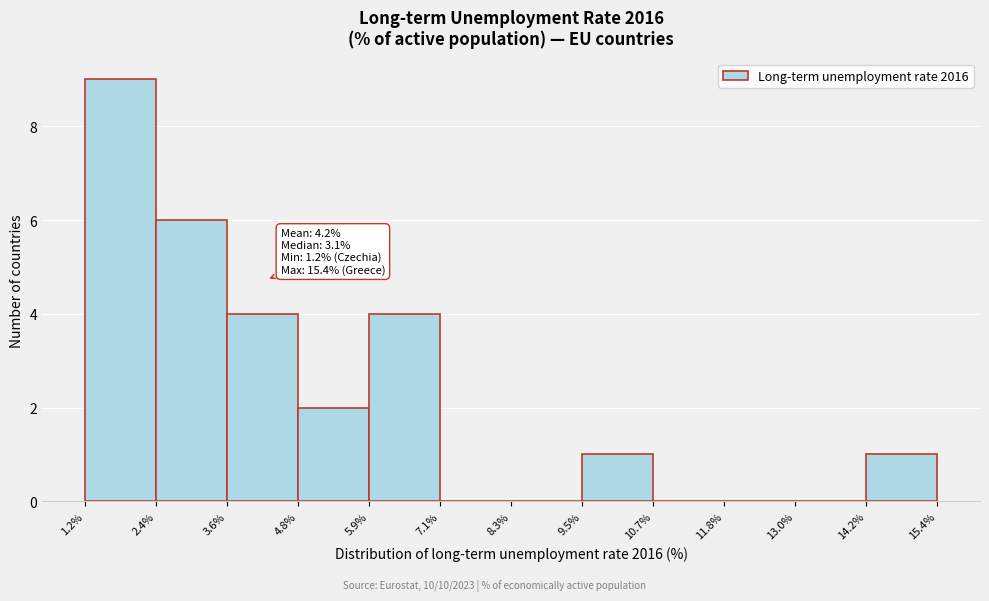

Over which range of the x-axis is the bar tallest?

1.2% to 2.4%